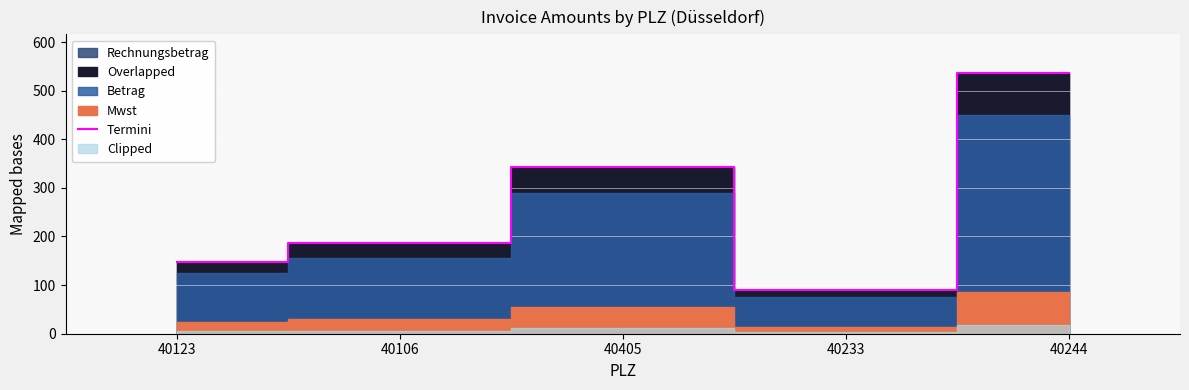

The value at 40106 is 255.6. True or false?

False